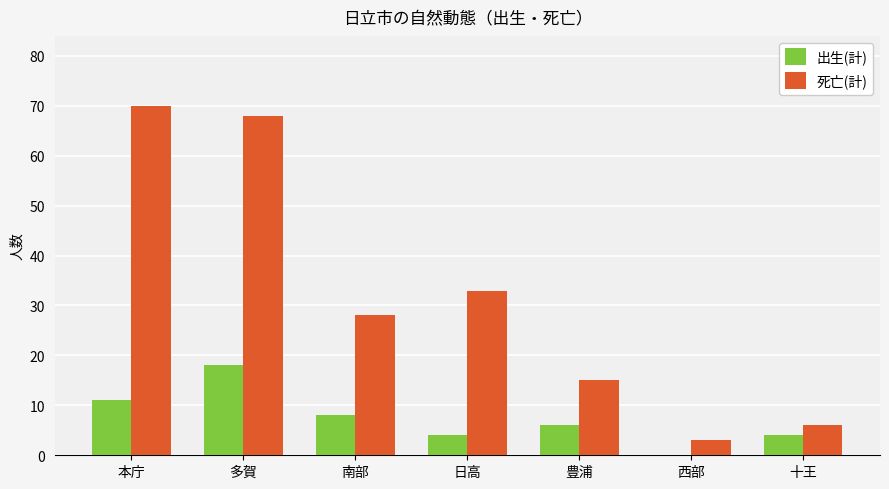

Which series has the widest spread of values?

死亡(計)